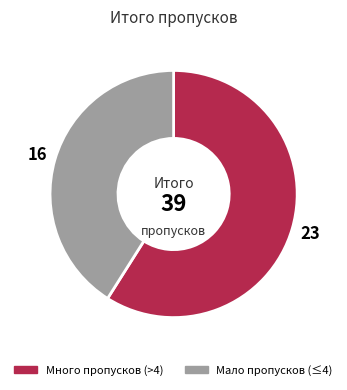

How many slices are in this pie chart?

2